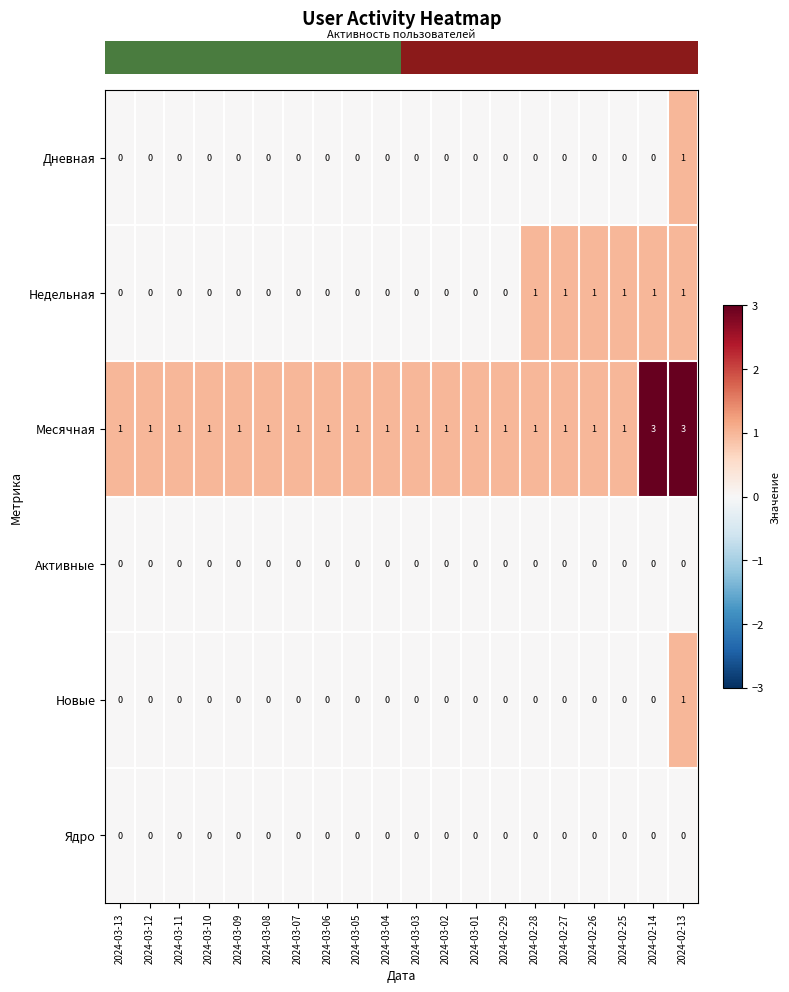

Which series has the largest range (max minus min)?

Месячная